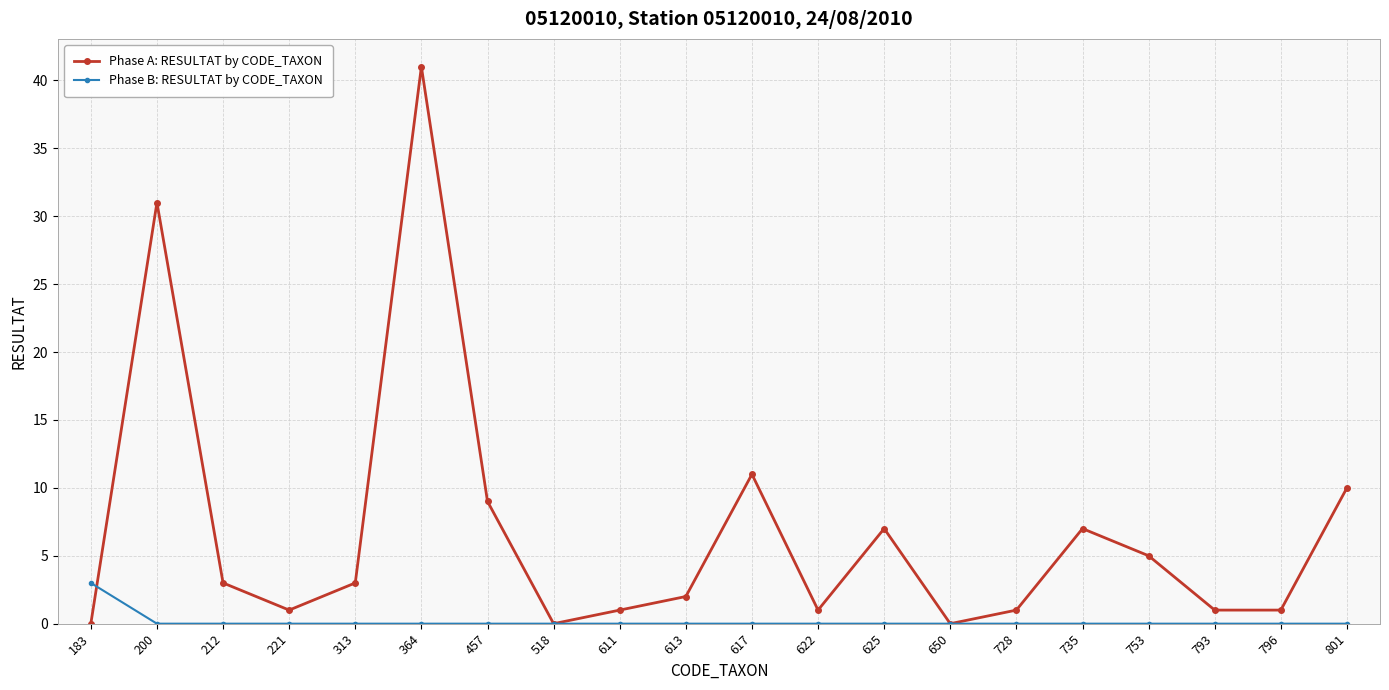

The Phase A: RESULTAT by CODE_TAXON series shows 1 at 313. True or false?

False